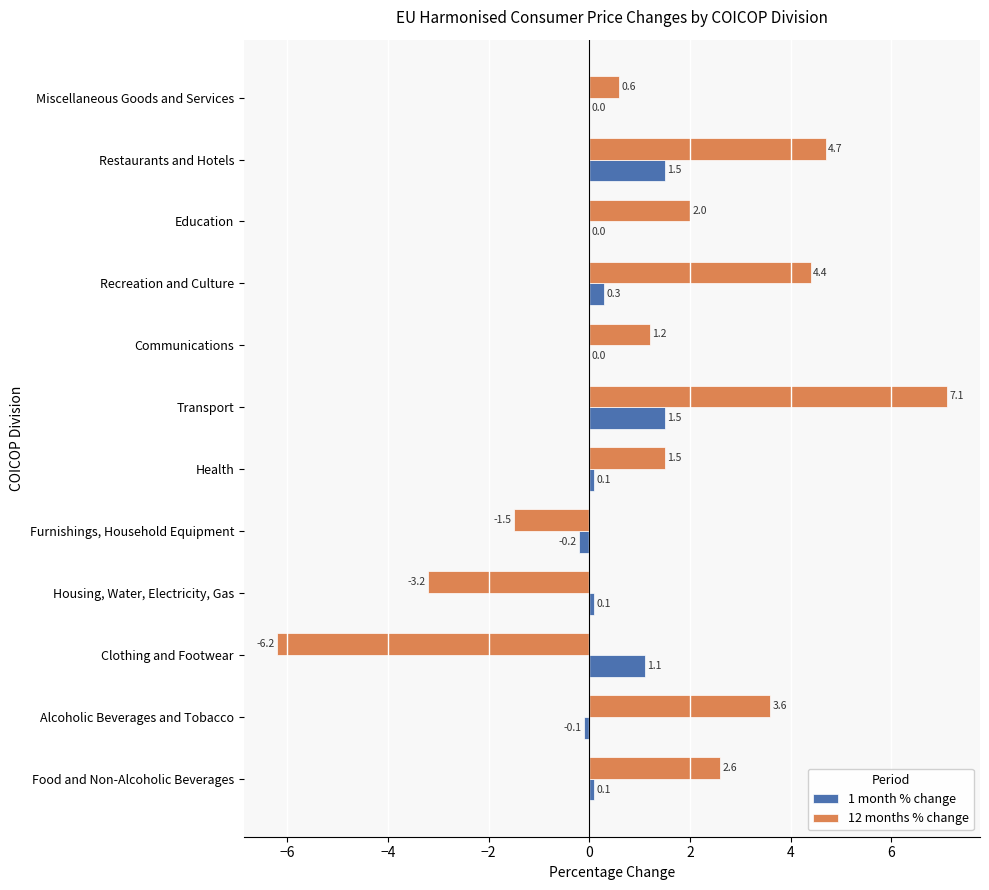

What is the maximum value for 1 month % change?

1.5